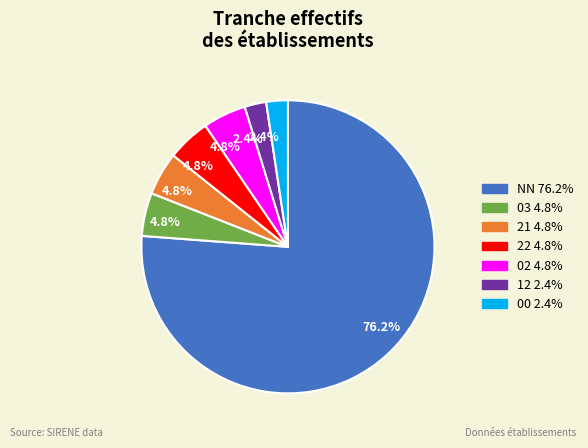

Does any single category account for the majority?

Yes